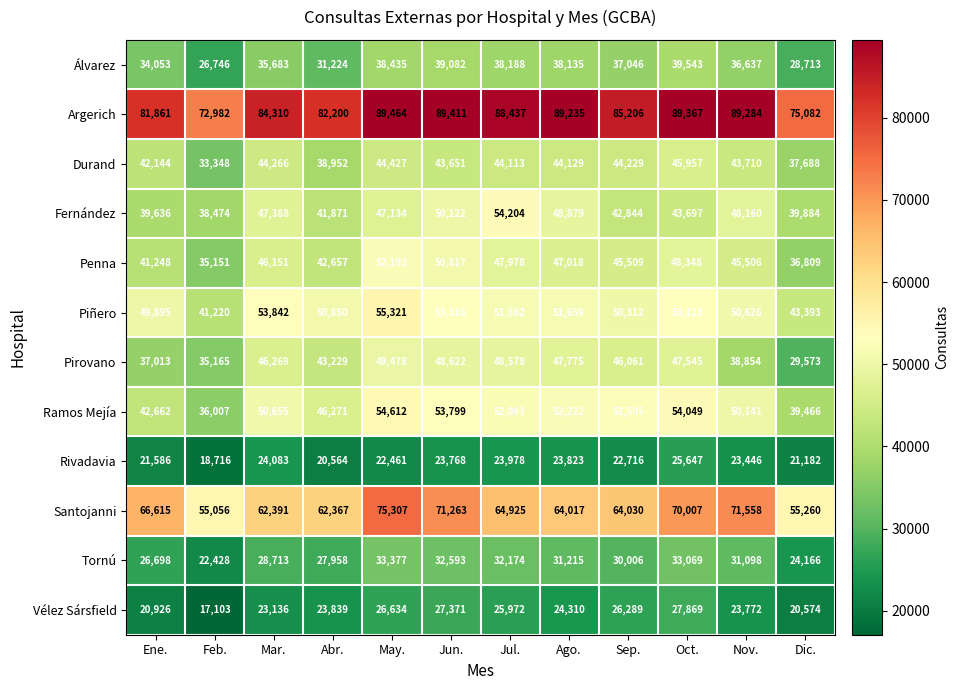

How many data points does each series have?

12